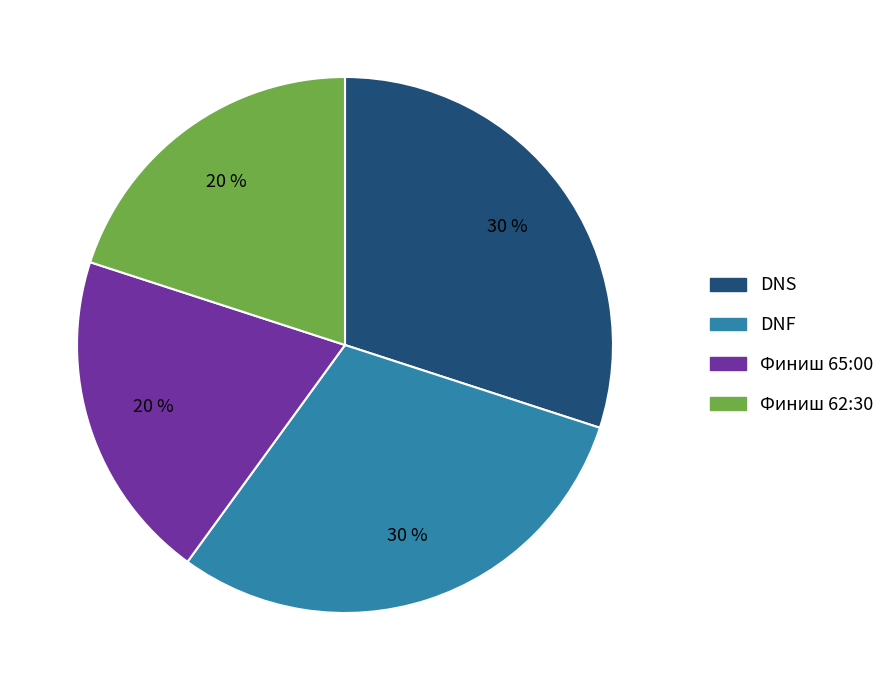

To the nearest percent, what portion does Финиш 62:30 represent?

20%